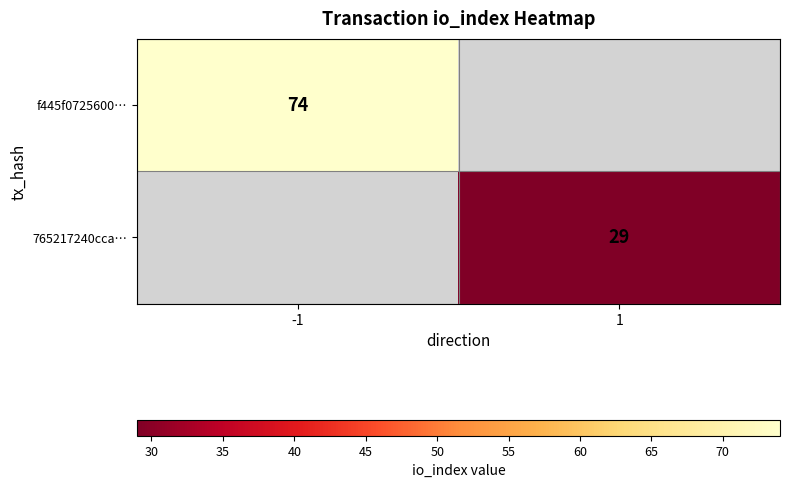

The value of 765217240cca… at 1 is 29. True or false?

True